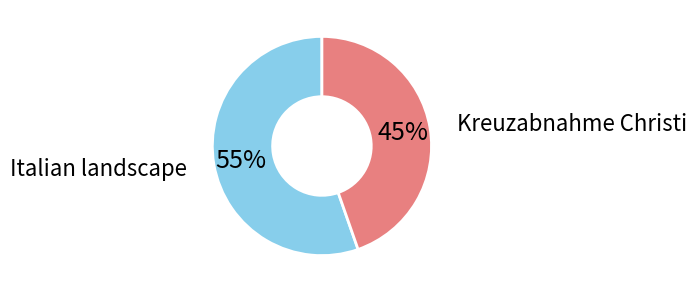

How many segments does this pie chart have?

2